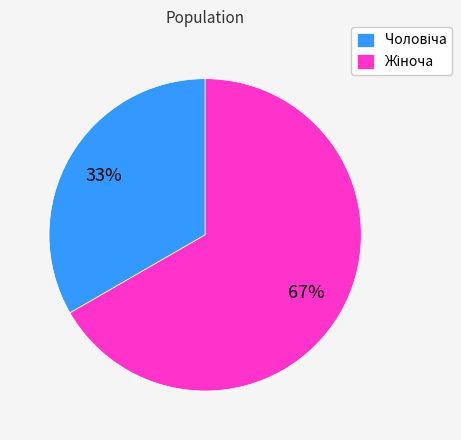

Count the number of slices in the pie.

2